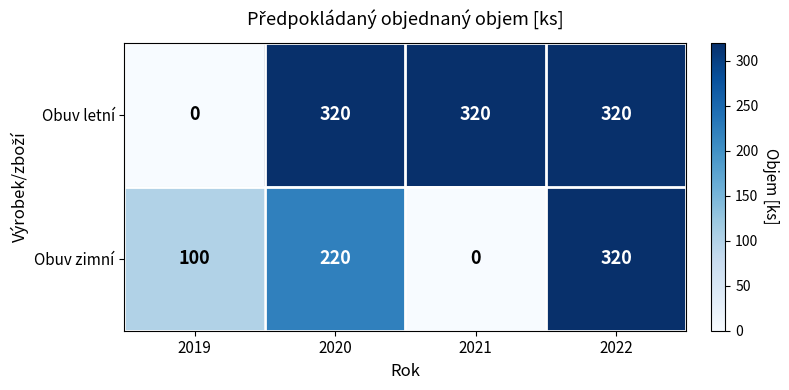

Which series has the widest spread of values?

Obuv letní